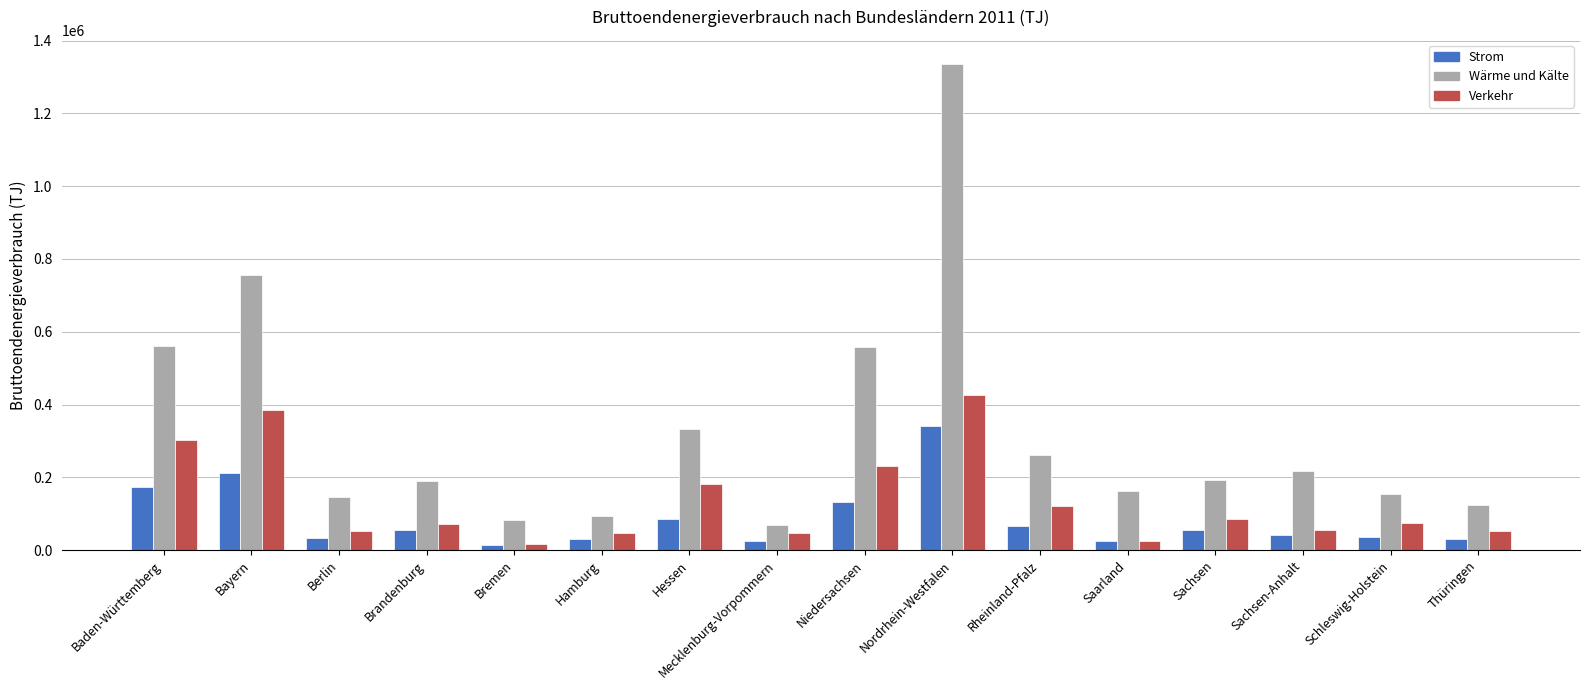

At how many categories does at least one series exceed 646198?

2